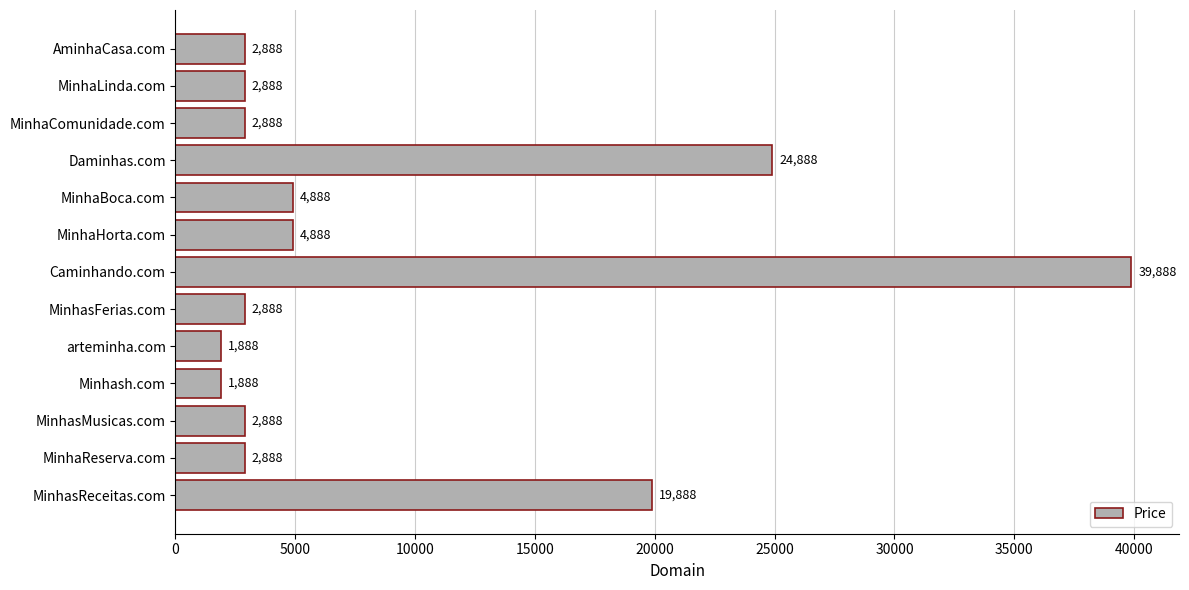

What position from the bottom is MinhaComunidade.com?

11